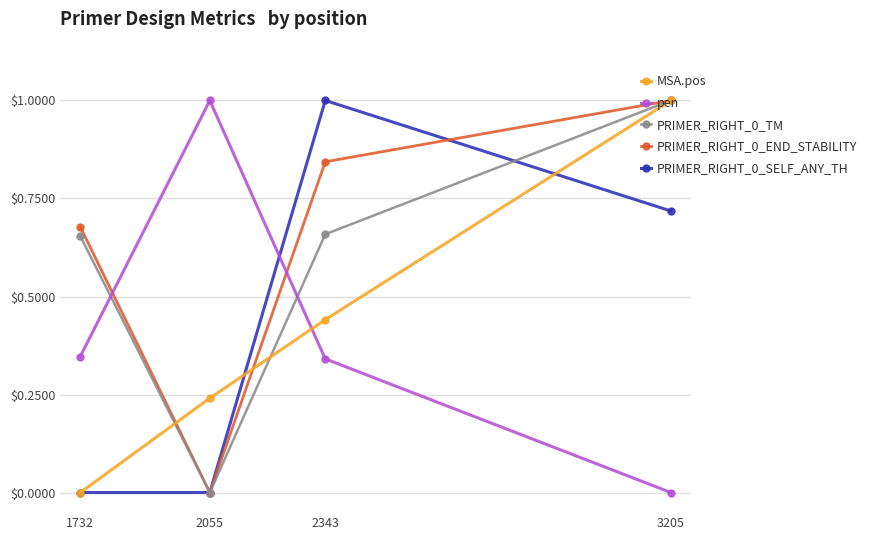

Between 2343 and 3205, which series saw the biggest shift?

MSA.pos